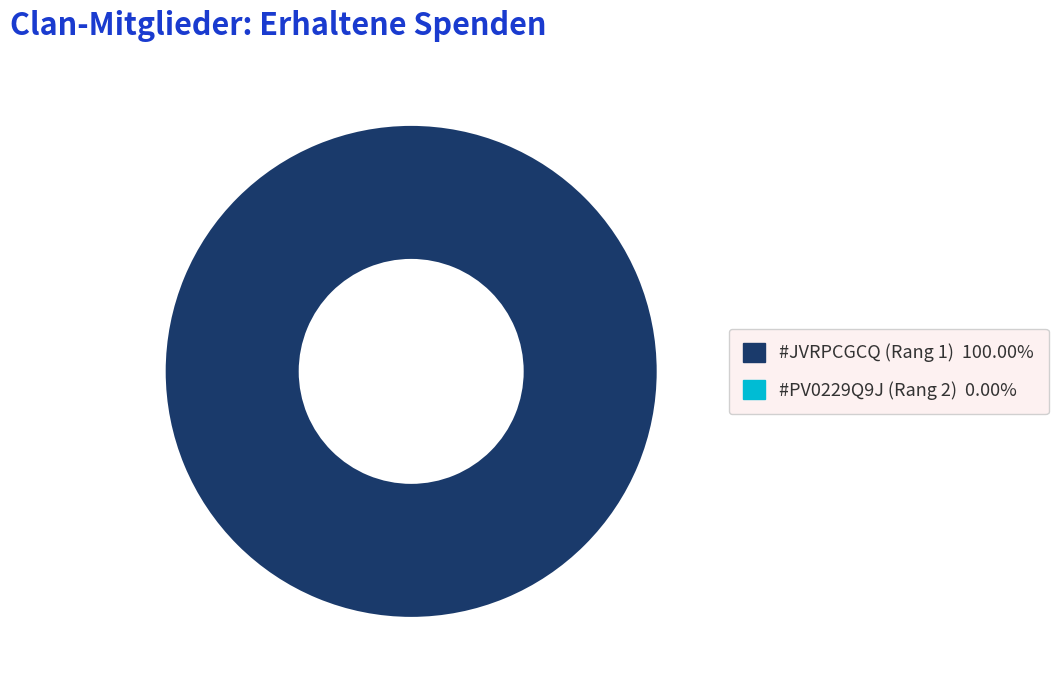

Does any single category account for the majority?

Yes